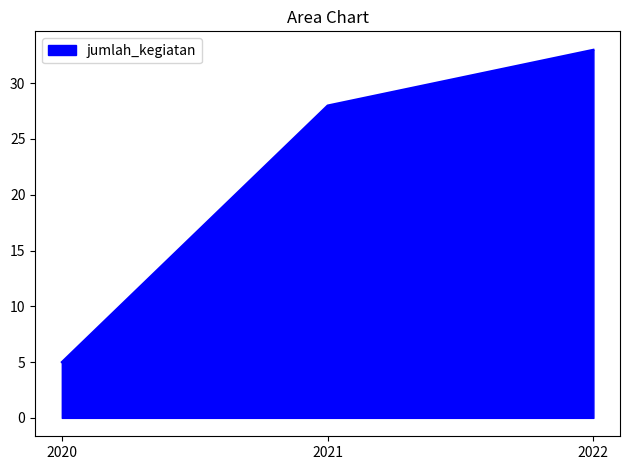

What is the maximum value shown in the chart?

33